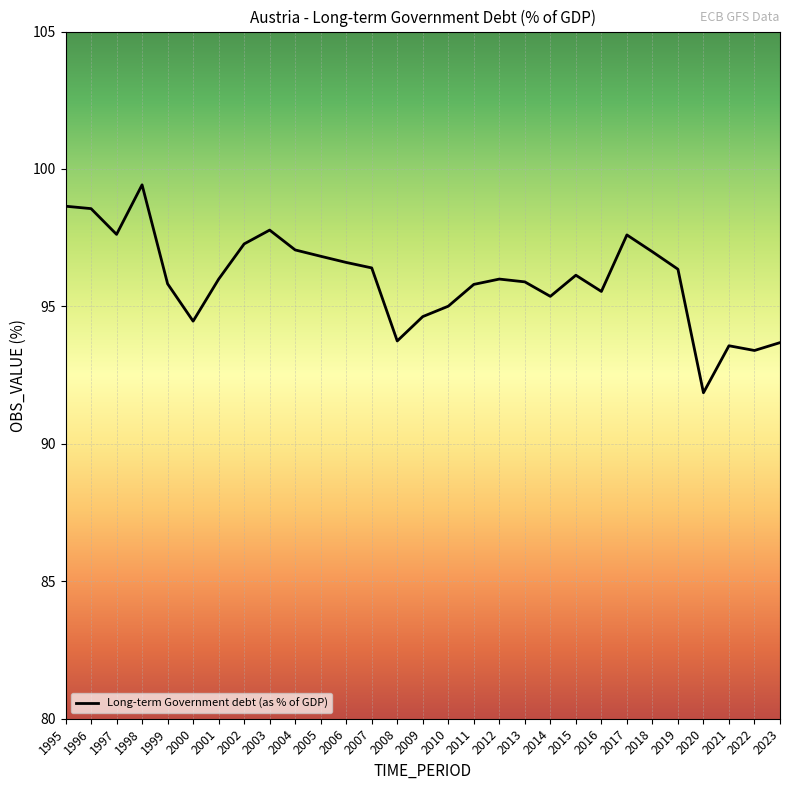

What is the ratio of the value at 1995 to the value at 2018?

1.0